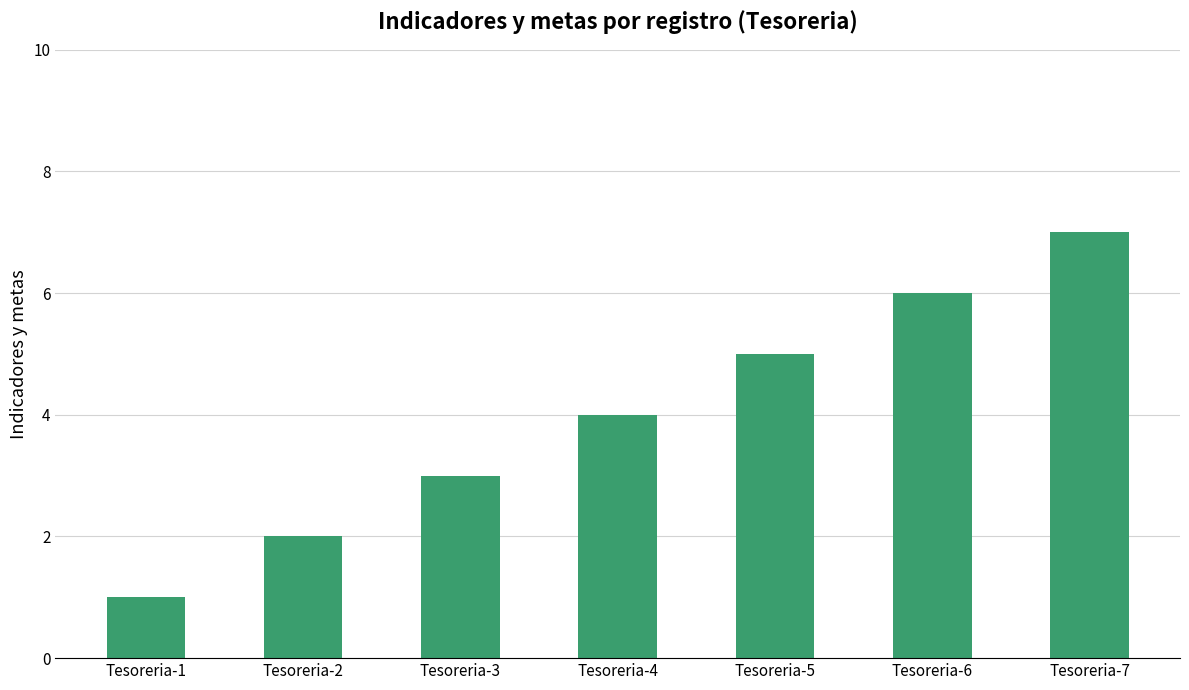

What is the difference between the maximum and second lowest values?

5